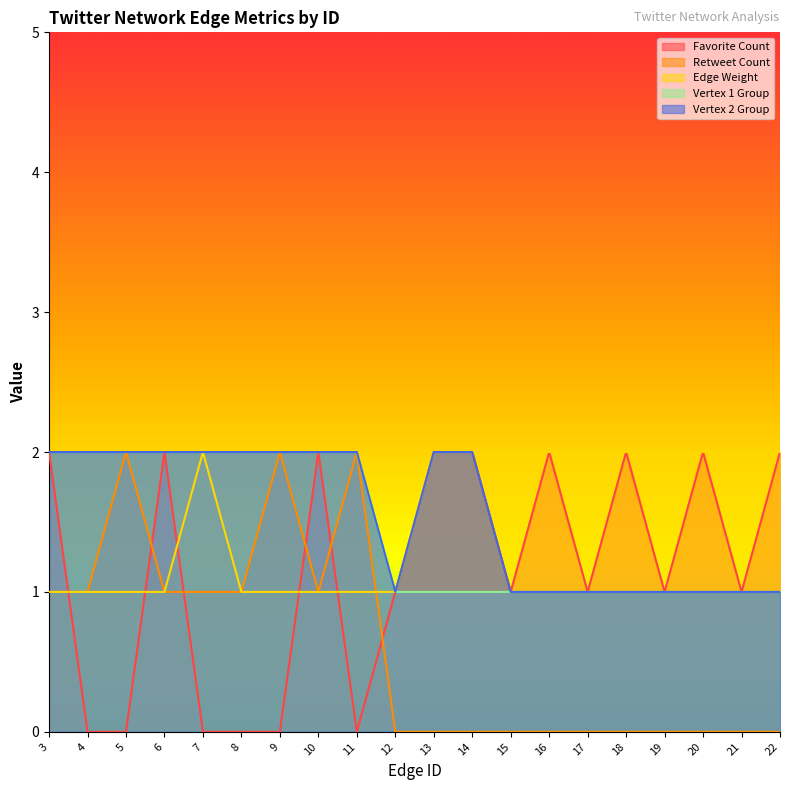

What are all the series names shown in the legend?

Favorite Count, Retweet Count, Edge Weight, Vertex 1 Group, Vertex 2 Group